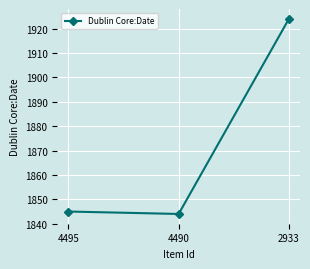

What is the approximate value at 2933, to the nearest 10?

1920